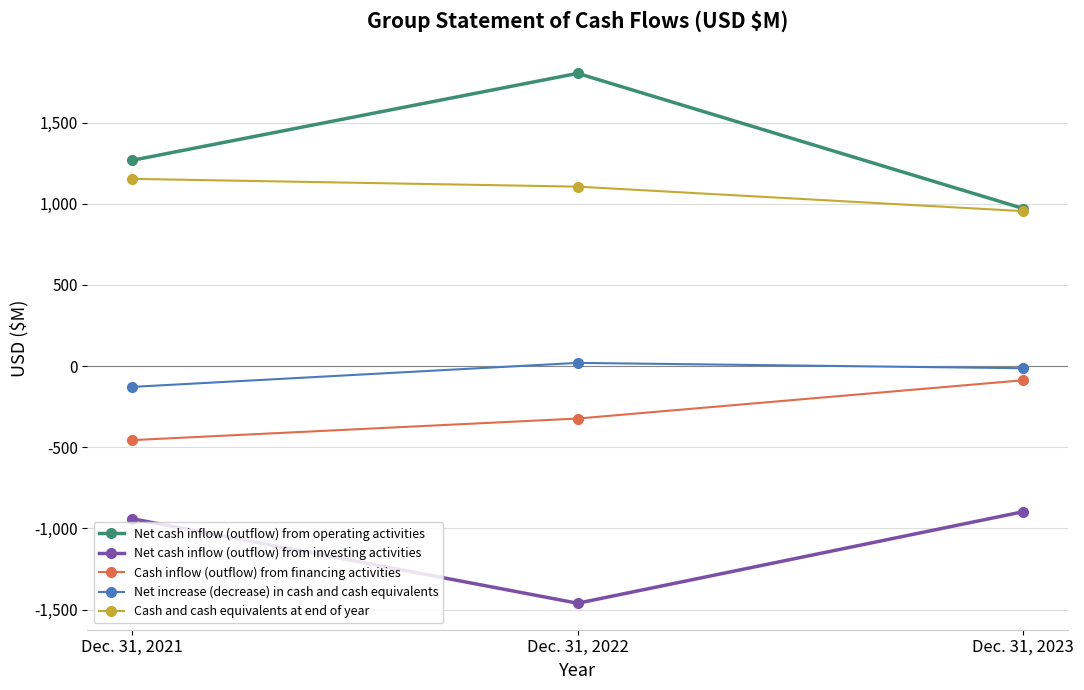

List the labels in order of Net cash inflow (outflow) from operating activities value, smallest first.

Dec. 31, 2023, Dec. 31, 2021, Dec. 31, 2022